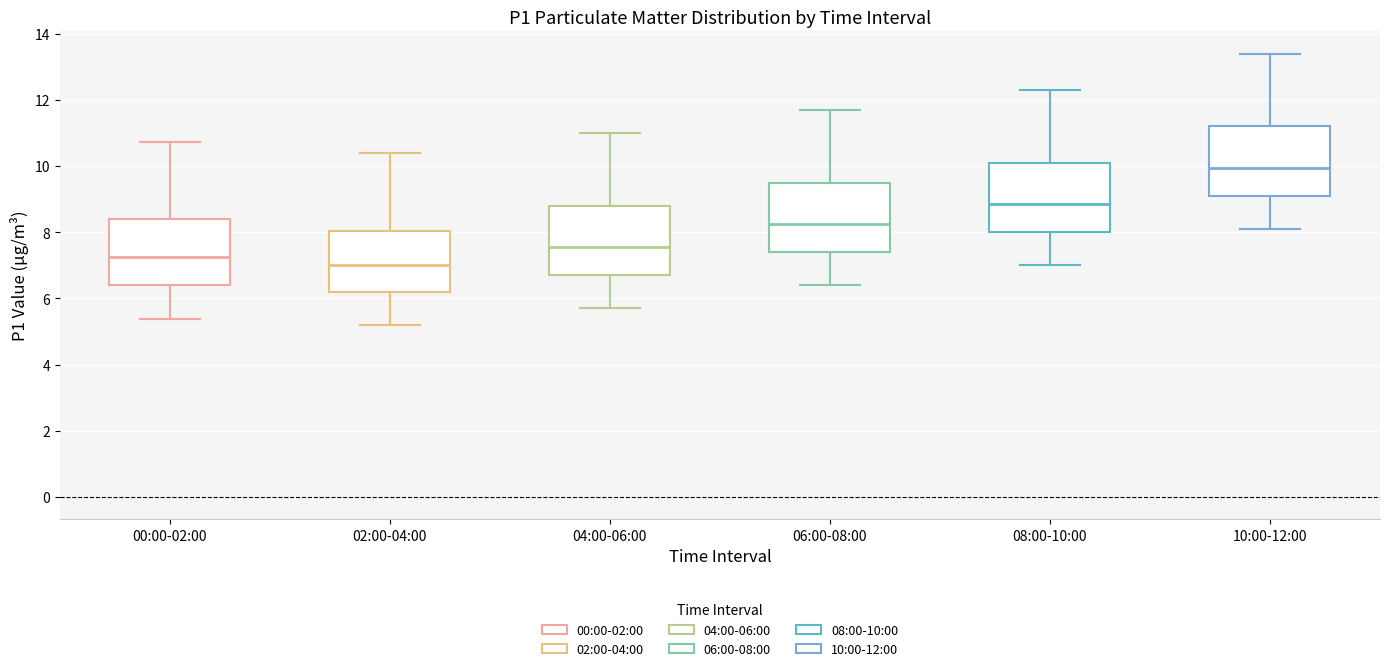

Reading left to right, read every box against the y-axis: the position of its median line, the range the box covers, and the ends of its whiskers. The values are not printed on the chart, so give them approximately, as read against the axis.

00:00-02:00: median 7.2, box 6.4 to 8.4, whiskers 5.4 to 10.8
02:00-04:00: median 7.0, box 6.2 to 8.0, whiskers 5.2 to 10.4
04:00-06:00: median 7.6, box 6.8 to 8.8, whiskers 5.8 to 11.0
06:00-08:00: median 8.2, box 7.4 to 9.6, whiskers 6.4 to 11.8
08:00-10:00: median 8.8, box 8.0 to 10.2, whiskers 7.0 to 12.4
10:00-12:00: median 10.0, box 9.2 to 11.2, whiskers 8.2 to 13.4